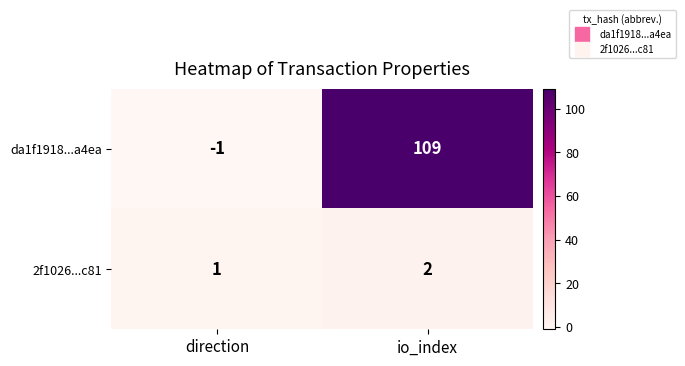

At which category is the sum across all series the highest?

io_index